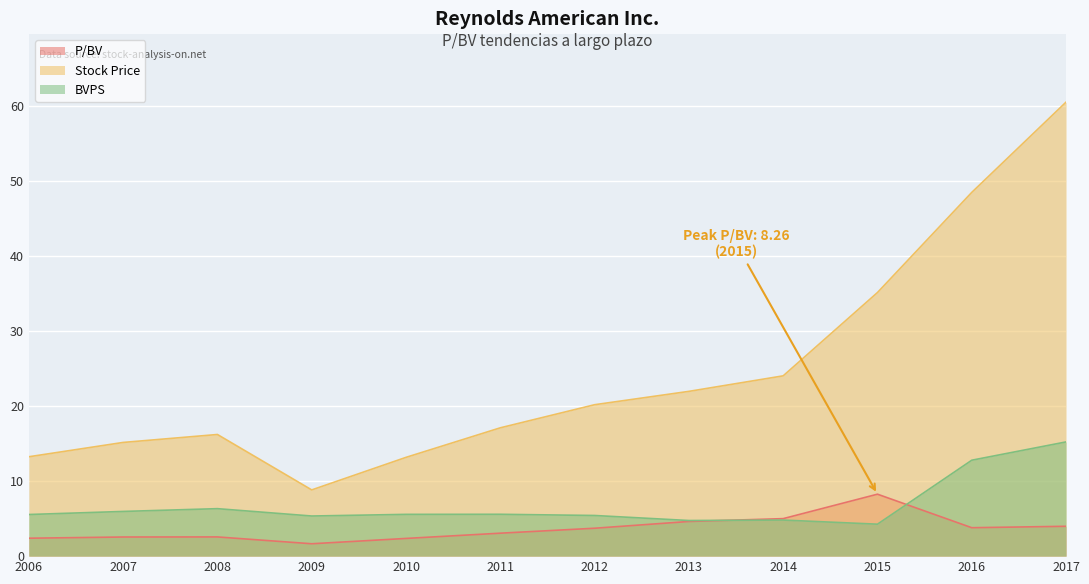

What is the difference between the maximum and minimum values in the Stock Price series?

51.7